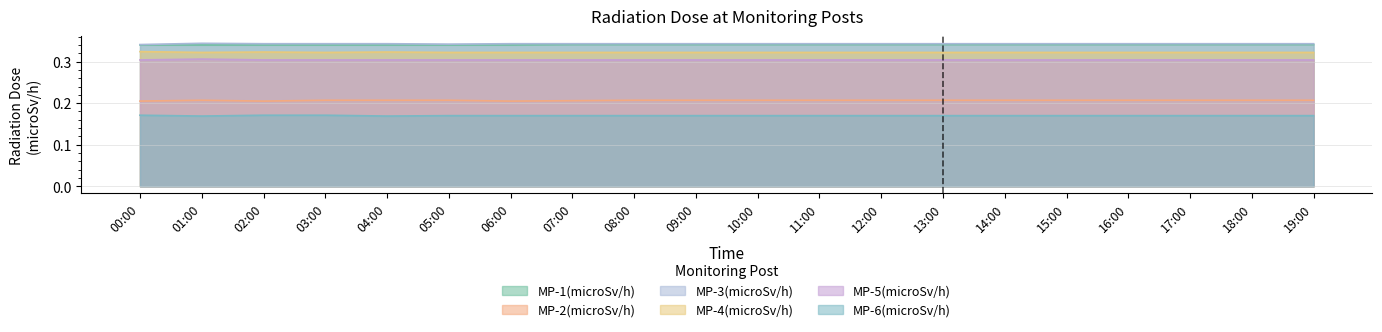

Reading left to right, what are all the values shown in this chart?

MP-1(microSv/h): 0.3	0.3	0.3	0.3	0.3	0.3	0.3	0.3	0.3	0.3	0.3	0.3	0.3	0.3	0.3	0.3	0.3	0.3	0.3	0.3
MP-2(microSv/h): 0.2	0.2	0.2	0.2	0.2	0.2	0.2	0.2	0.2	0.2	0.2	0.2	0.2	0.2	0.2	0.2	0.2	0.2	0.2	0.2
MP-3(microSv/h): 0.3	0.3	0.3	0.3	0.3	0.3	0.3	0.3	0.3	0.3	0.3	0.3	0.3	0.3	0.3	0.3	0.3	0.3	0.3	0.3
MP-4(microSv/h): 0.3	0.3	0.3	0.3	0.3	0.3	0.3	0.3	0.3	0.3	0.3	0.3	0.3	0.3	0.3	0.3	0.3	0.3	0.3	0.3
MP-5(microSv/h): 0.3	0.3	0.3	0.3	0.3	0.3	0.3	0.3	0.3	0.3	0.3	0.3	0.3	0.3	0.3	0.3	0.3	0.3	0.3	0.3
MP-6(microSv/h): 0.2	0.2	0.2	0.2	0.2	0.2	0.2	0.2	0.2	0.2	0.2	0.2	0.2	0.2	0.2	0.2	0.2	0.2	0.2	0.2